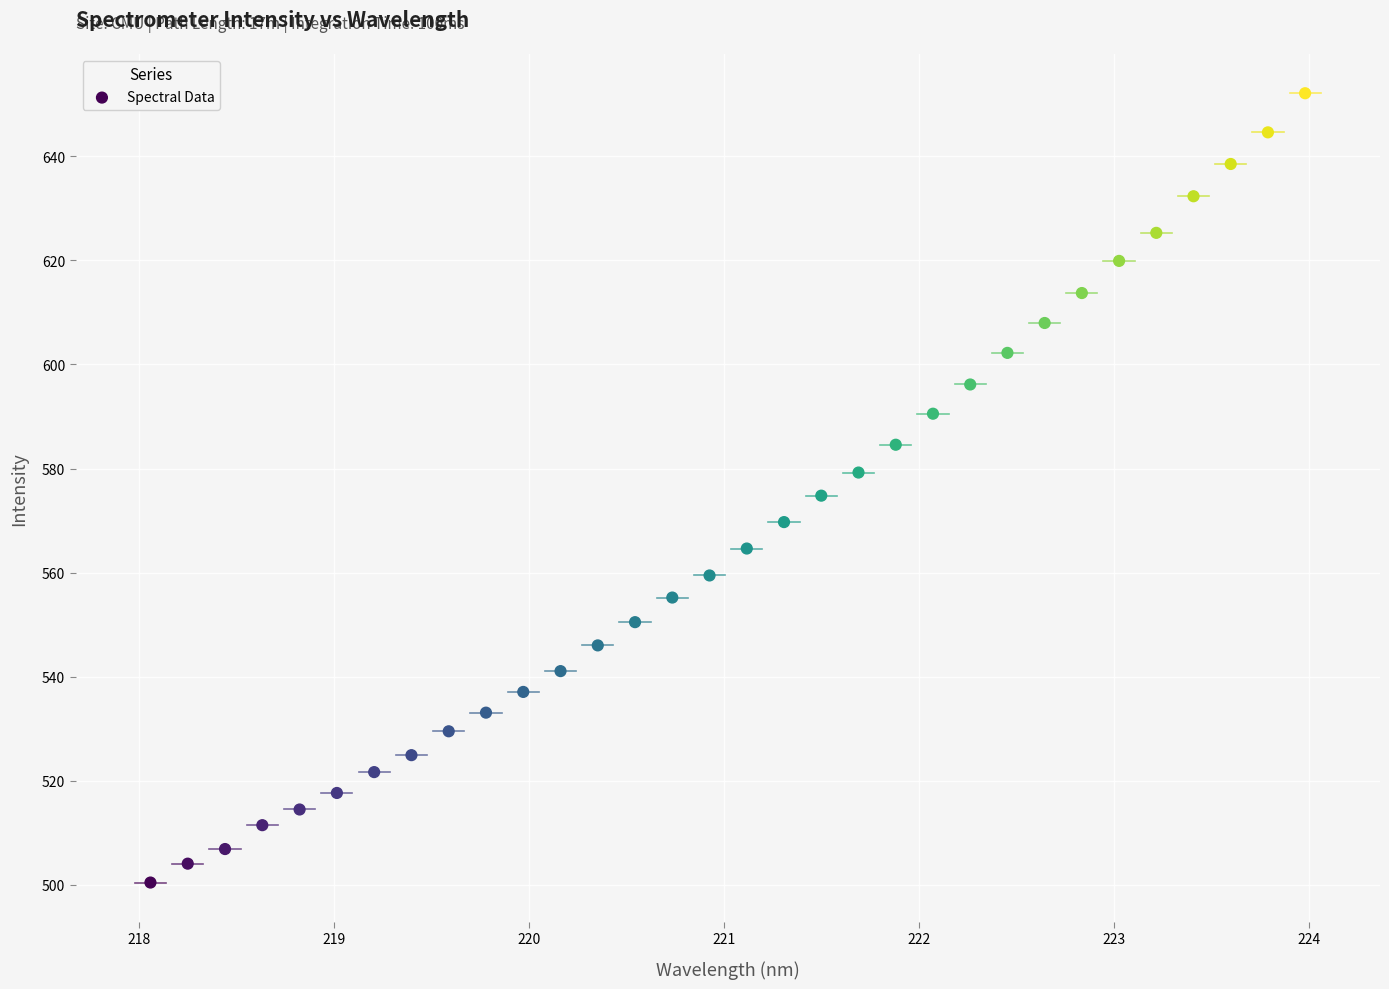

What is the range of X values (max minus min)?

5.9